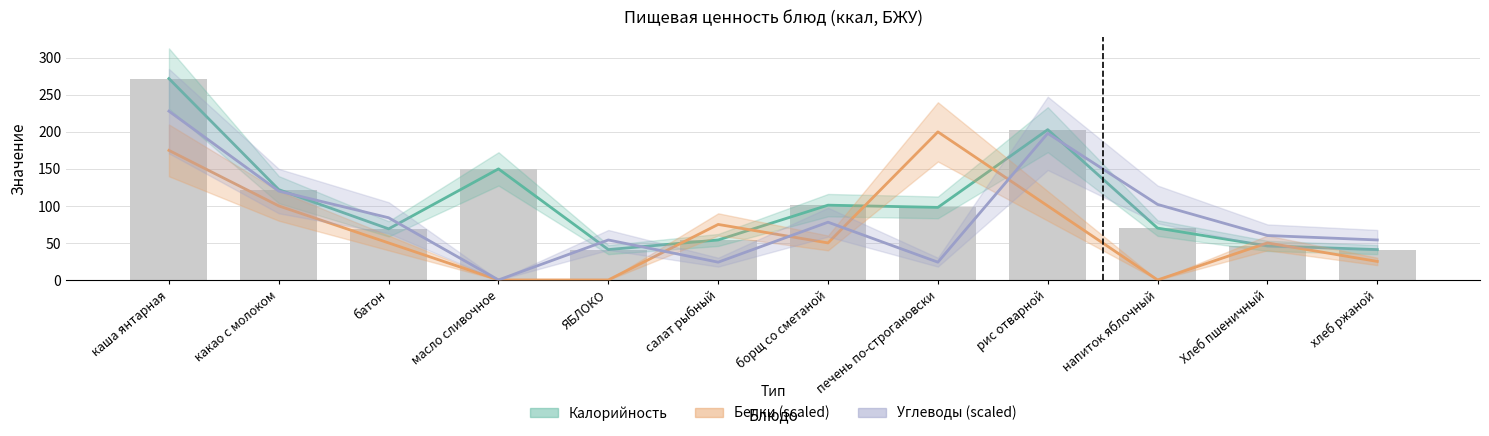

What is the label of the 11th bar from the left?

Хлеб пшеничный